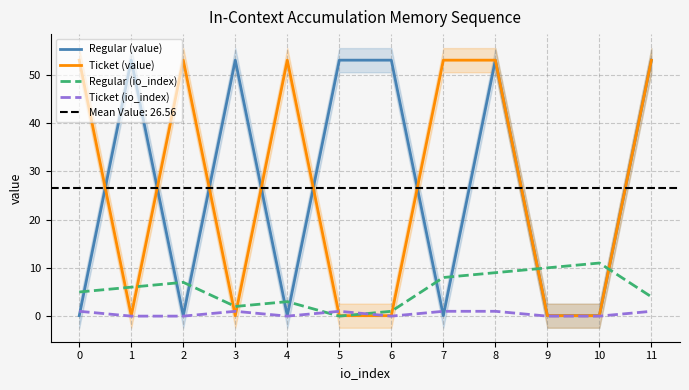

The Ticket (io_index) series shows 1.3 at 3. True or false?

False